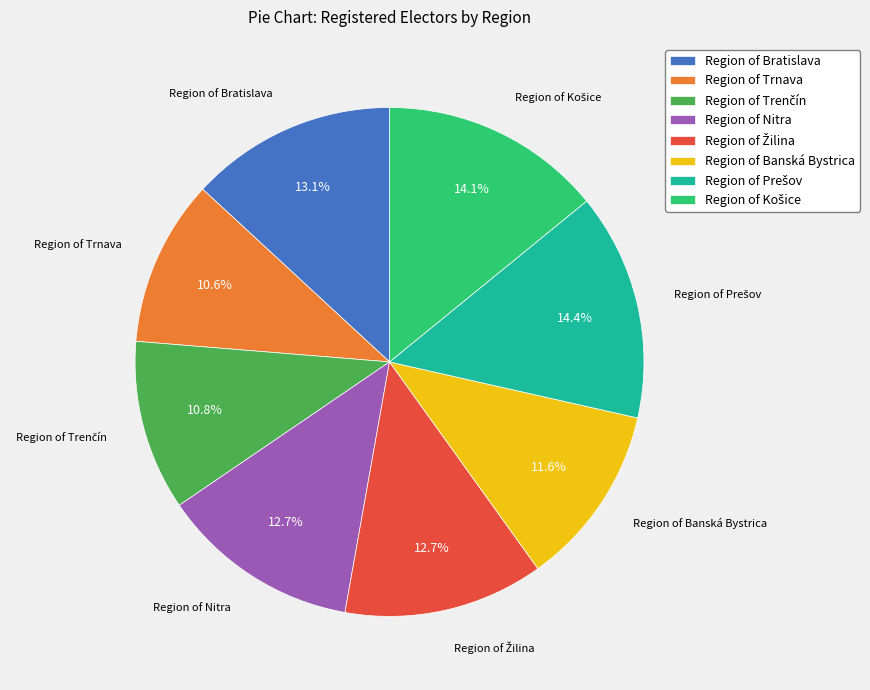

Does Region of Nitra account for over 50% of the chart?

No